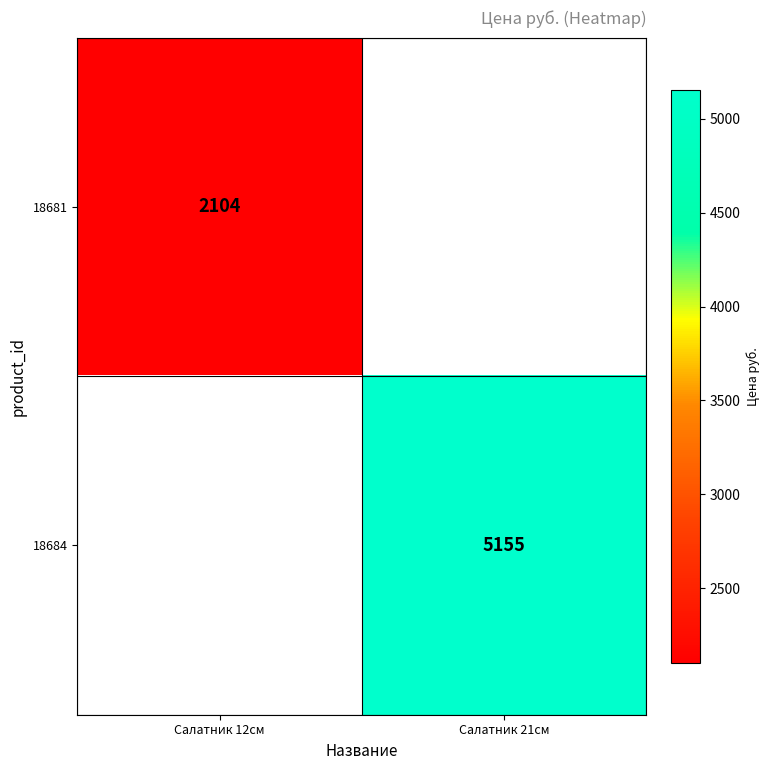

True or false: 18684 has a value of 5155 at Салатник 21см.

True